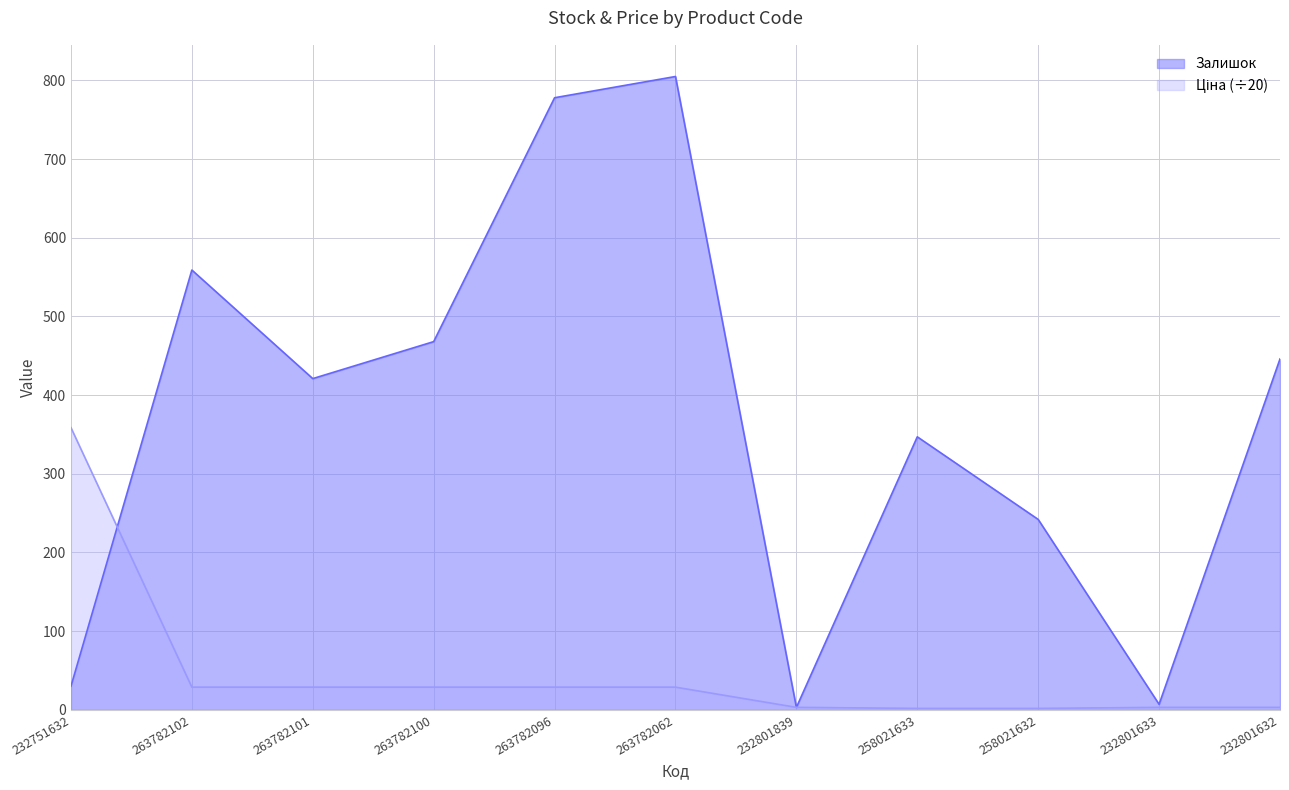

What is the total value across all series at 258021633?

348.8